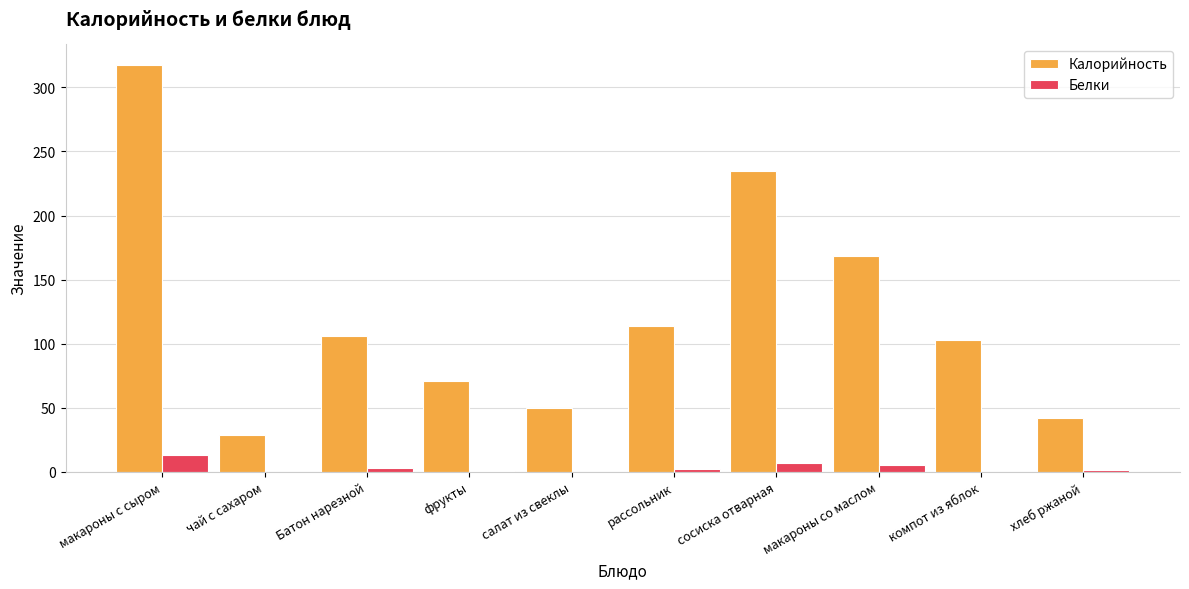

What is the spread (max minus min) of values at макароны со маслом?

162.9